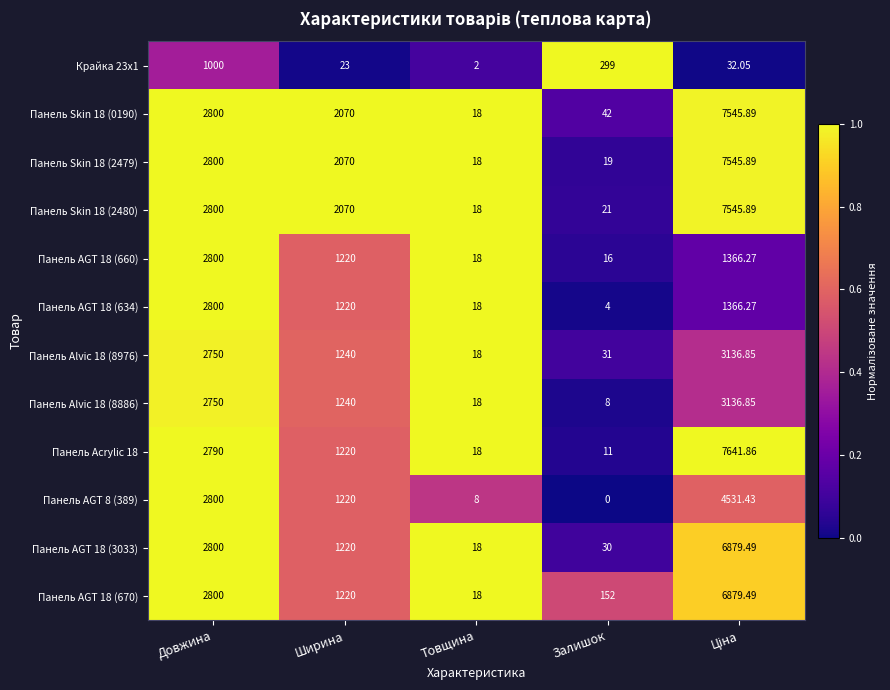

Which category has the lowest value in the Панель AGT 18 (3033) series?

Товщина